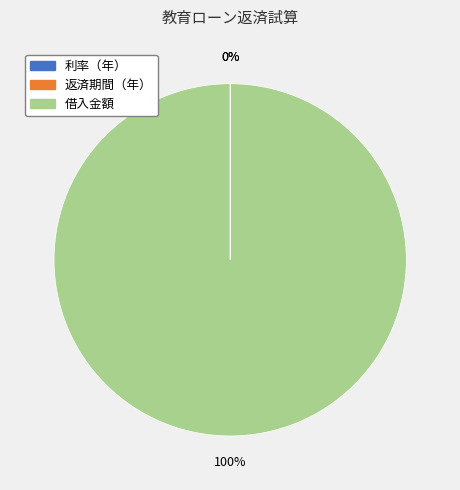

Which slice is the largest?

借入金額